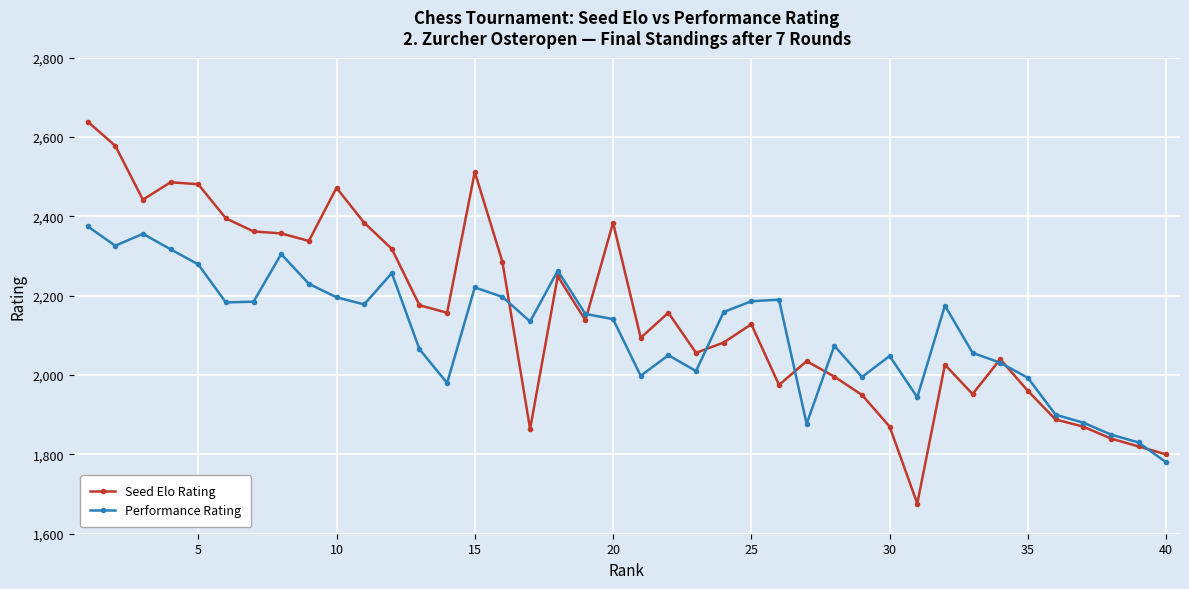

Rank the series by their maximum value, from highest to lowest.

Seed Elo Rating, Performance Rating